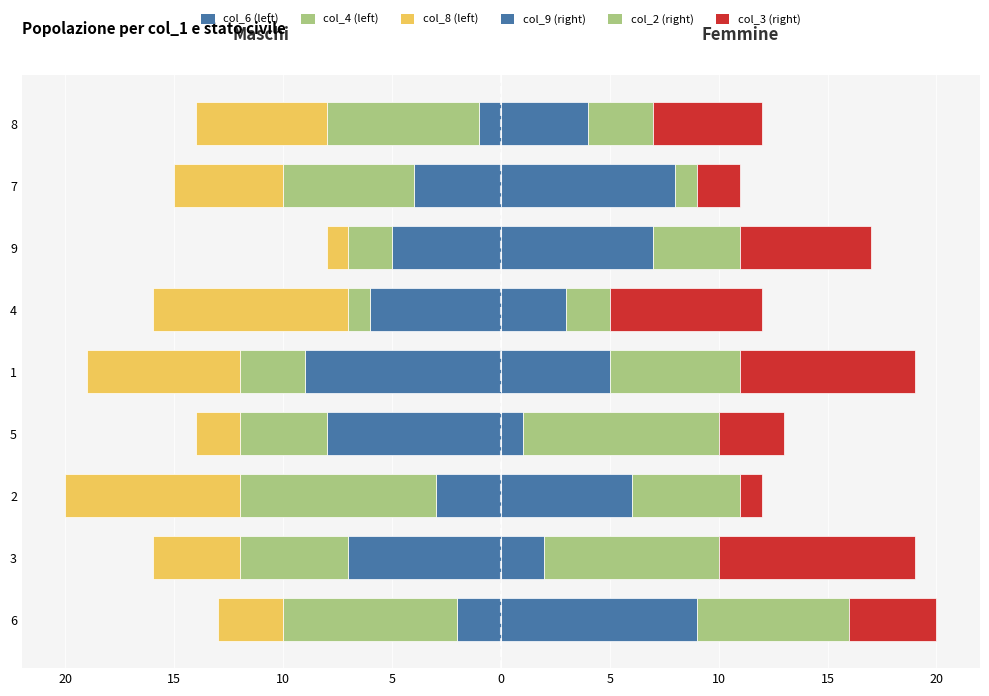

The value of col_9 at 6 is 6. True or false?

False